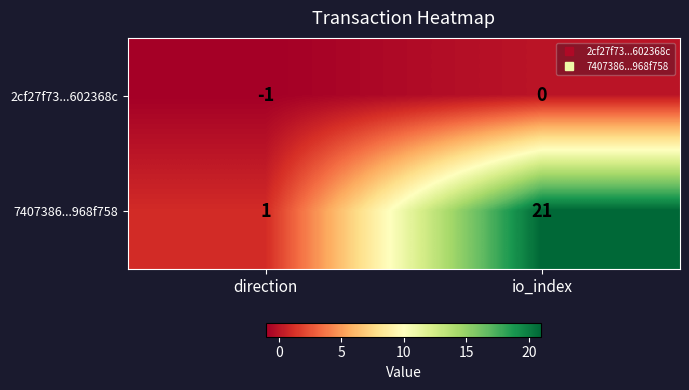

The 7407386...968f758 series shows 1 at direction. True or false?

True